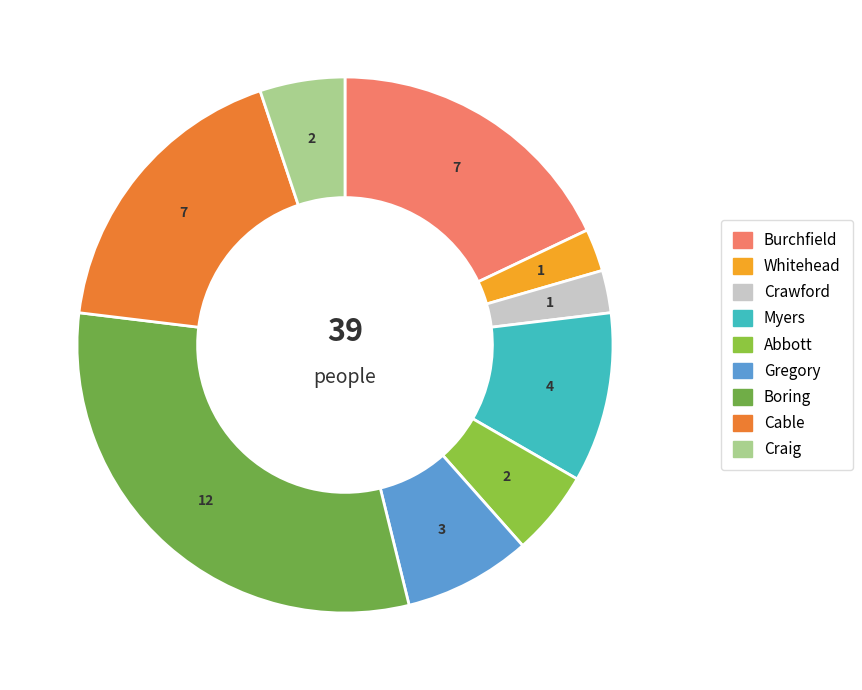

The Crawford slice represents 3% of the pie. True or false?

True